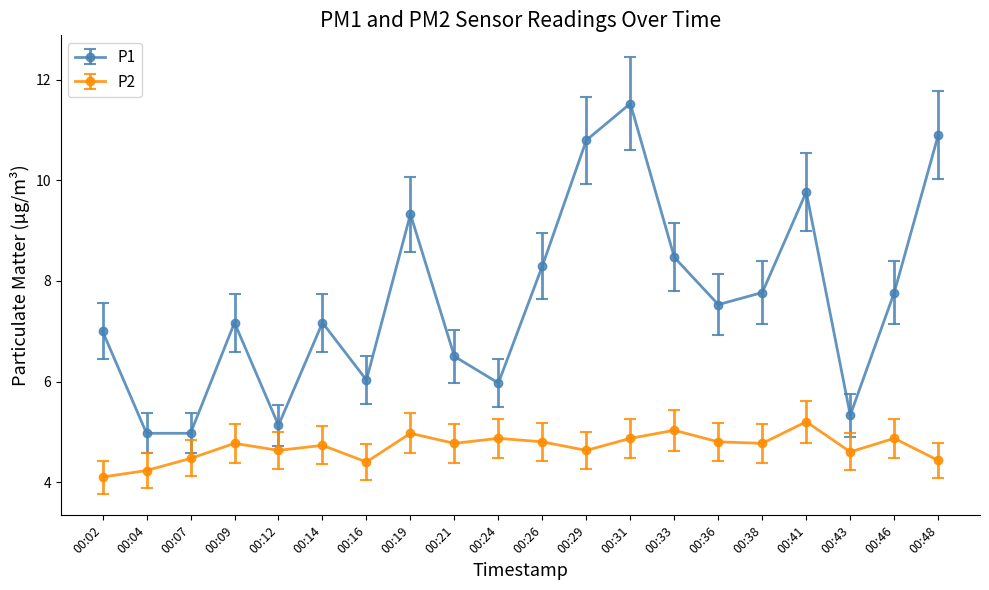

Which series has the largest total across all categories?

P1